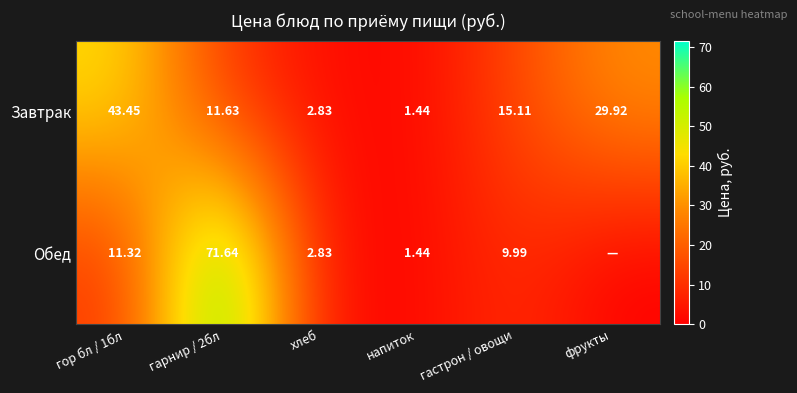

Is the value of Обед at гарнир / 2бл greater than the value of Завтрак at хлеб?

Yes